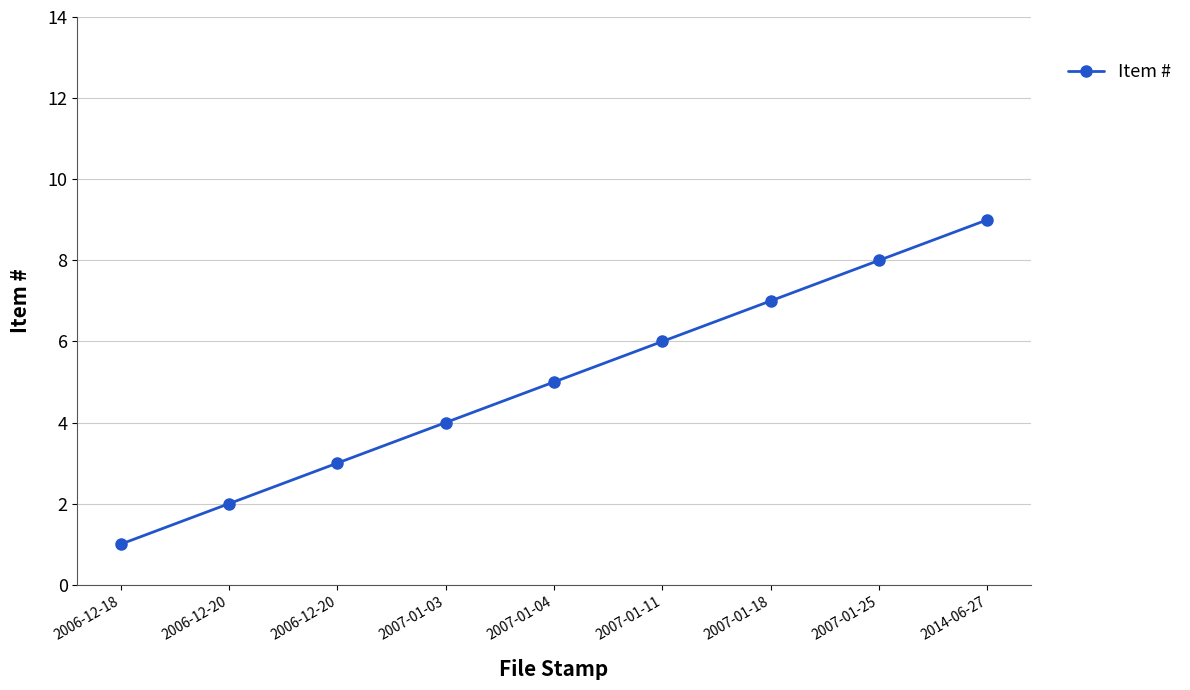

True or false: there are more than 2 points higher than both neighbors.

False